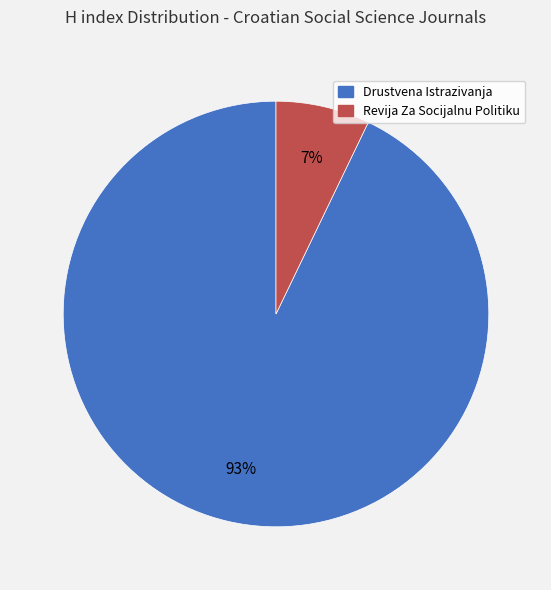

To the nearest percent, what is the combined percentage of Revija Za Socijalnu Politiku and Drustvena Istrazivanja?

100%